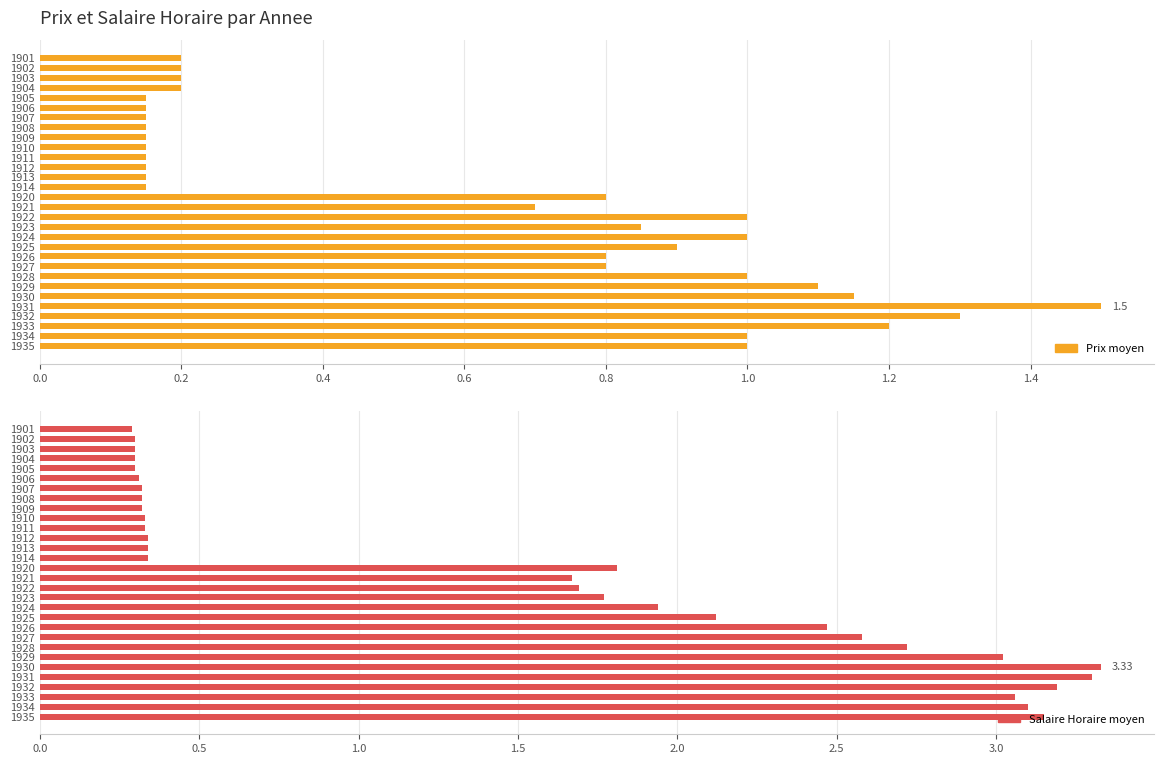

What are all the series names shown in the legend?

Prix moyen, Salaire Horaire moyen